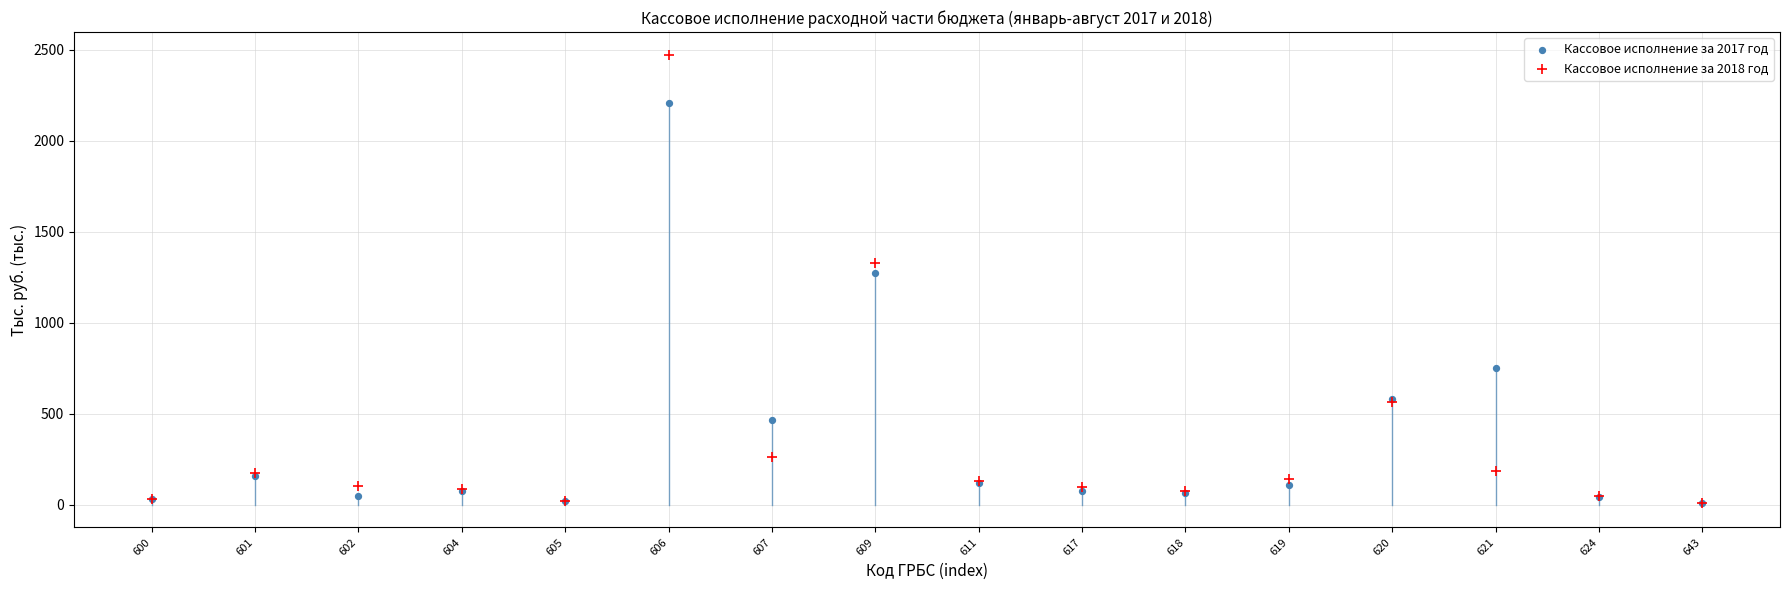

Across all series, what Y value is closest to 1241?

1276.7